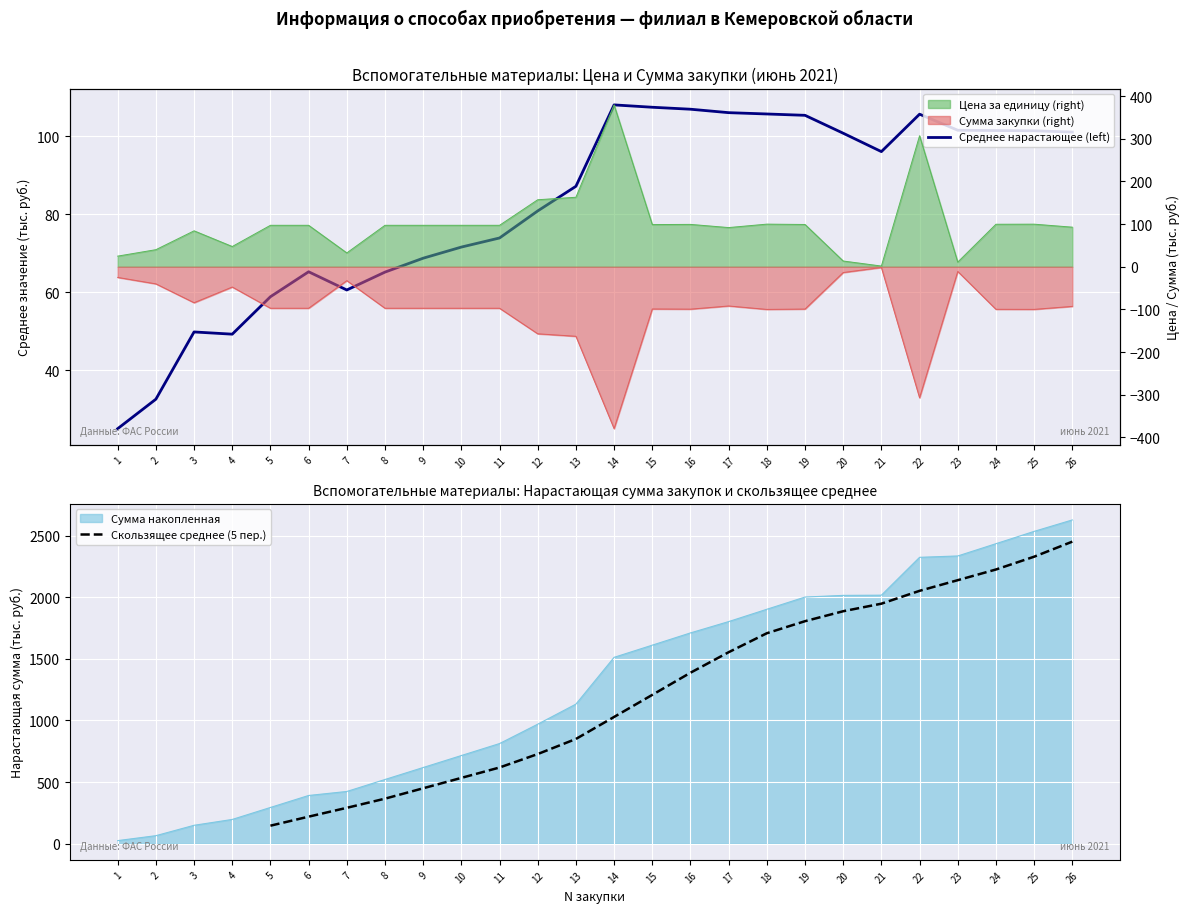

True or false: Цена за единицу and Сумма закупки cross at least once.

False